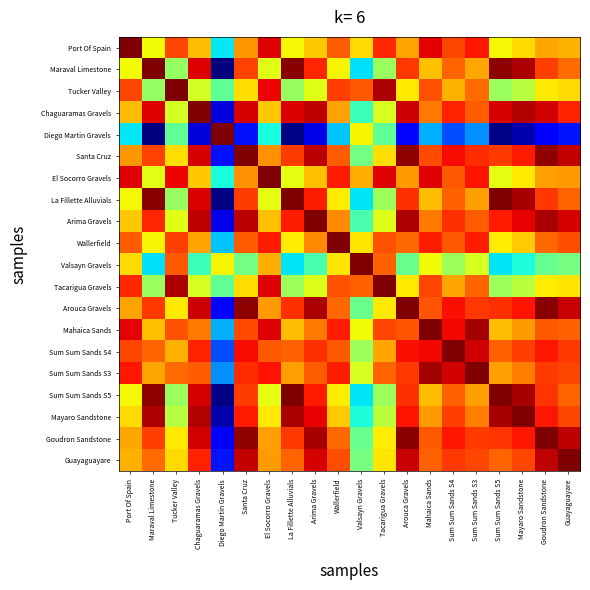

What is the spread (max minus min) of values at Port Of Spain?

0.6